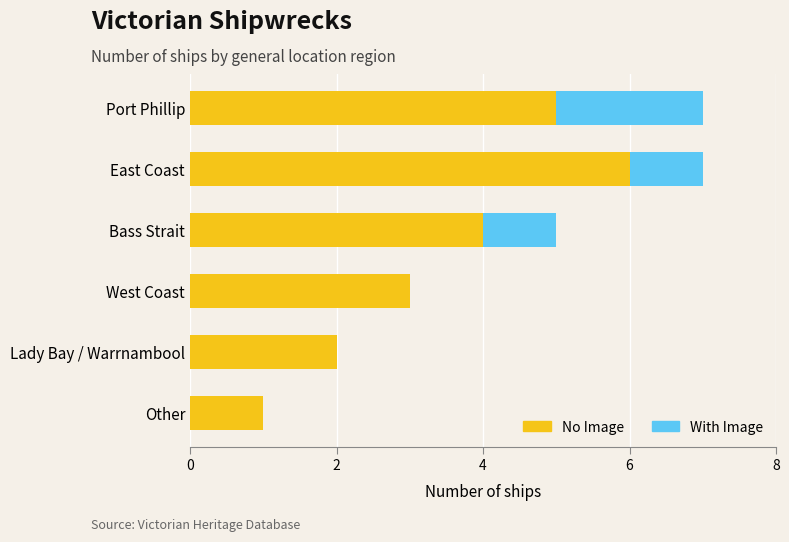

The value of No Image at Bass Strait is 4. True or false?

True